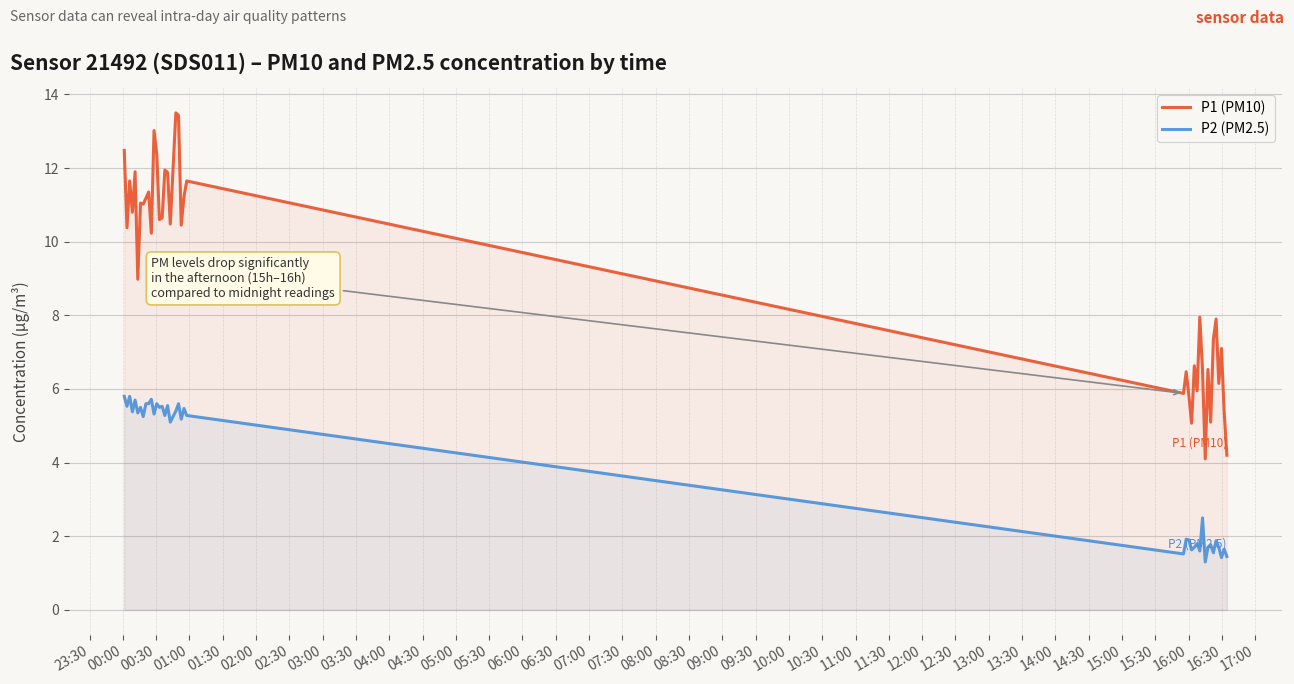

What is the minimum value shown in the chart?

1.3